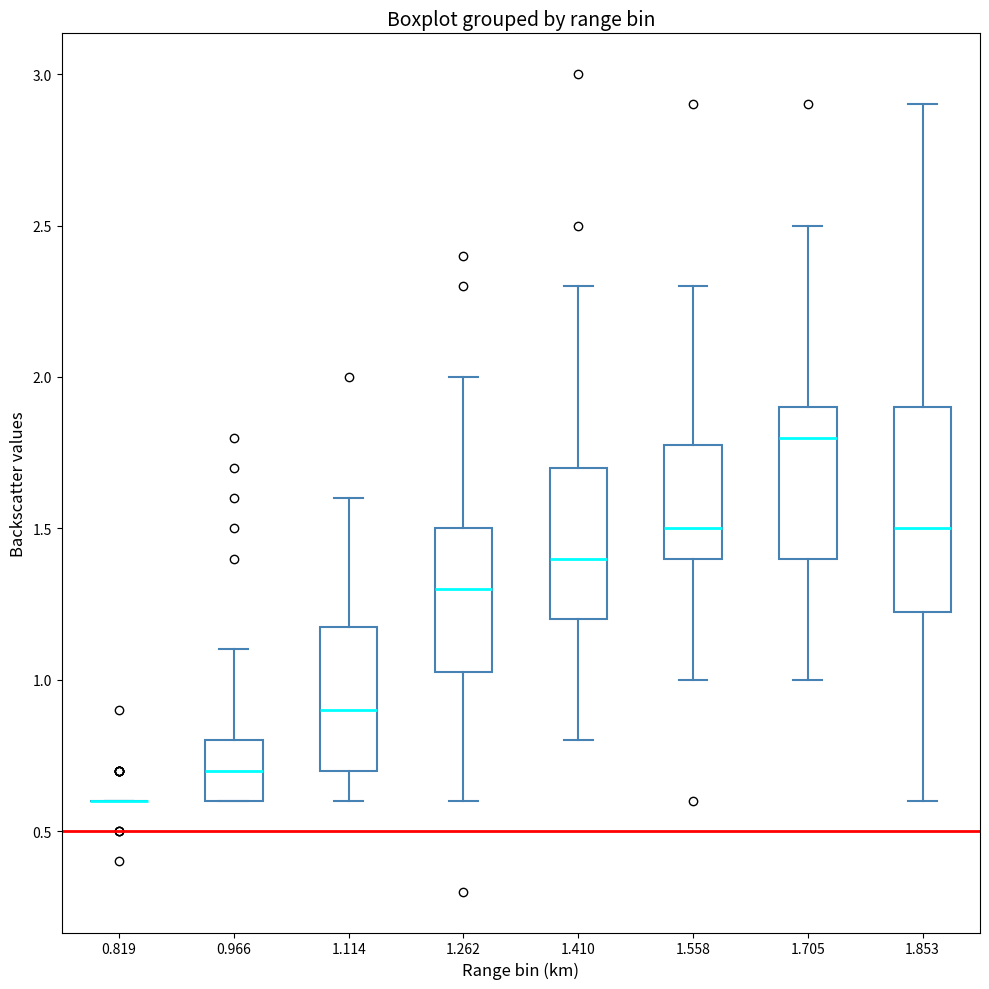

Where does the lower whisker of the box at x = 1.410 end on the y-axis? The values are not printed on the chart, so give them approximately, as read against the axis.

0.80